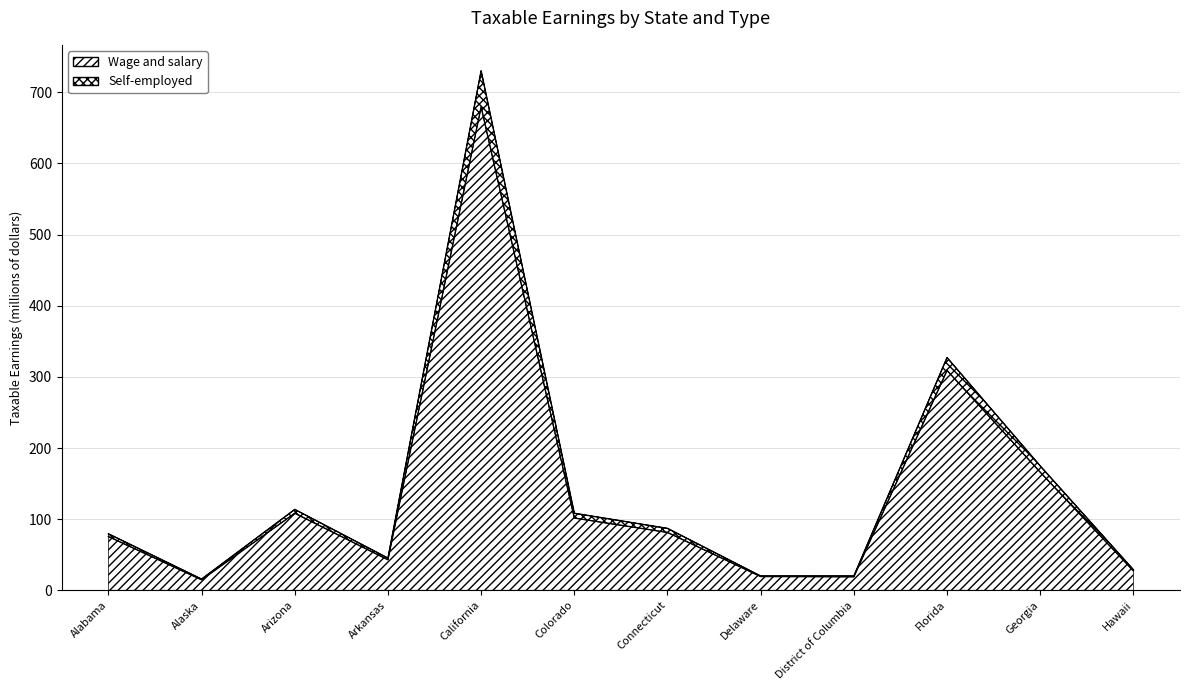

What is the difference between the Wage and salary values at Georgia and Florida?

143.1